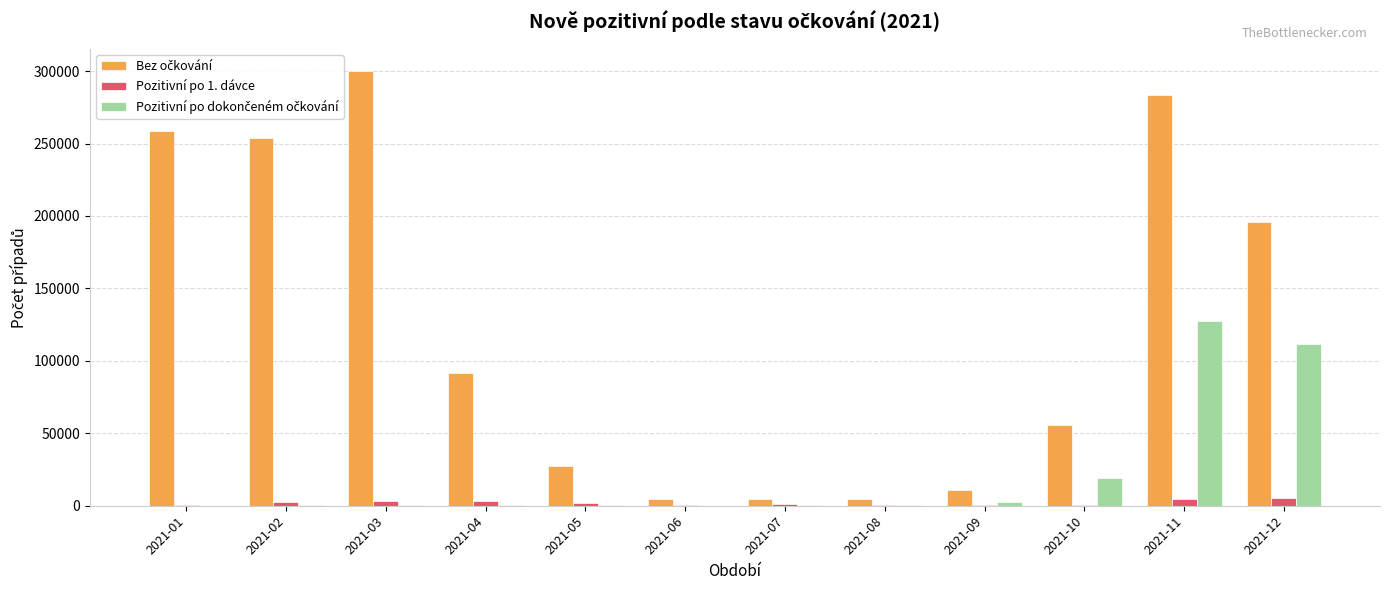

Which label corresponds to the largest value in the chart?

2021-03